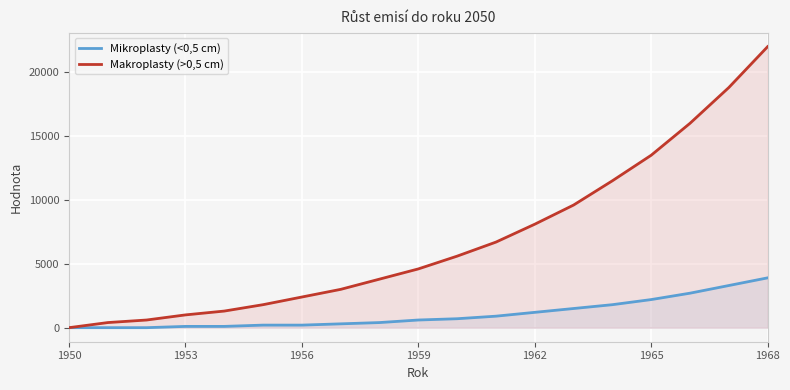

At 1959, list the series in order from largest to smallest.

Makroplasty (>0,5 cm), Mikroplasty (<0,5 cm)